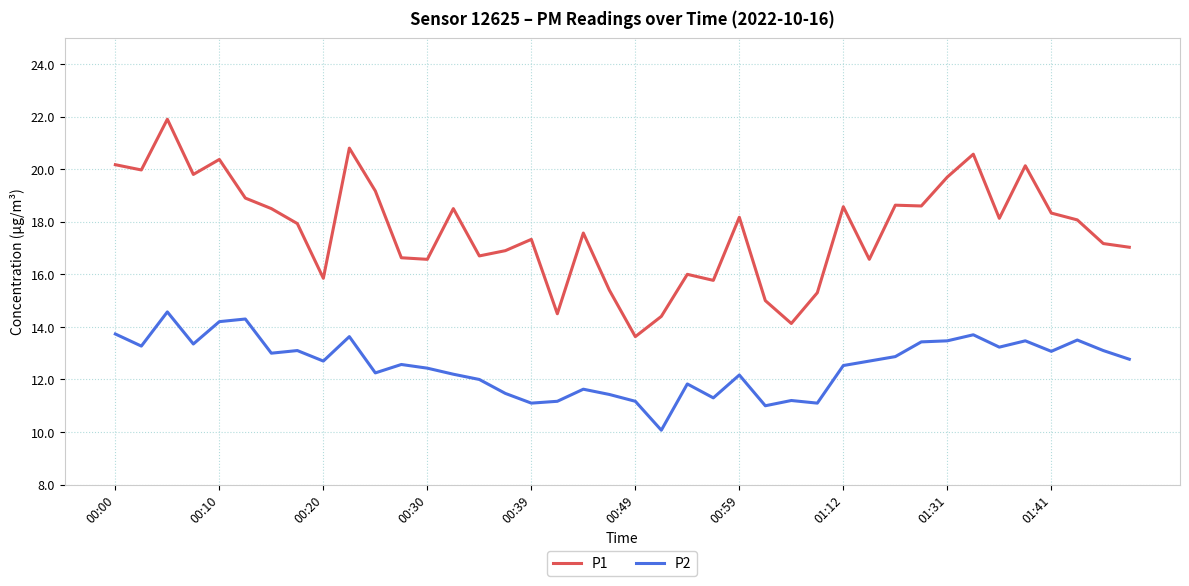

True or false: P1 and P2 intersect in this chart.

False